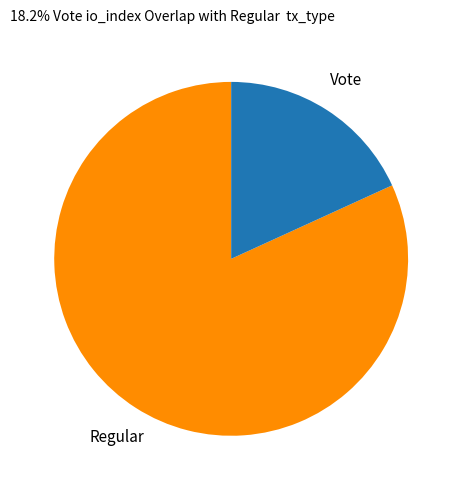

Is there a majority slice in this chart?

Yes